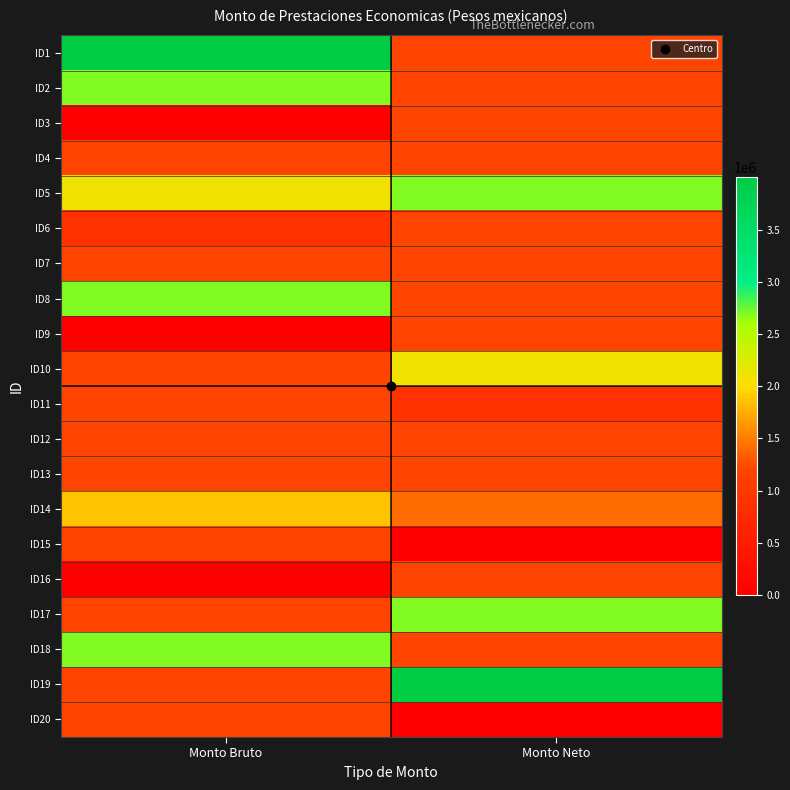

What is the maximum value shown in the chart?

3998680